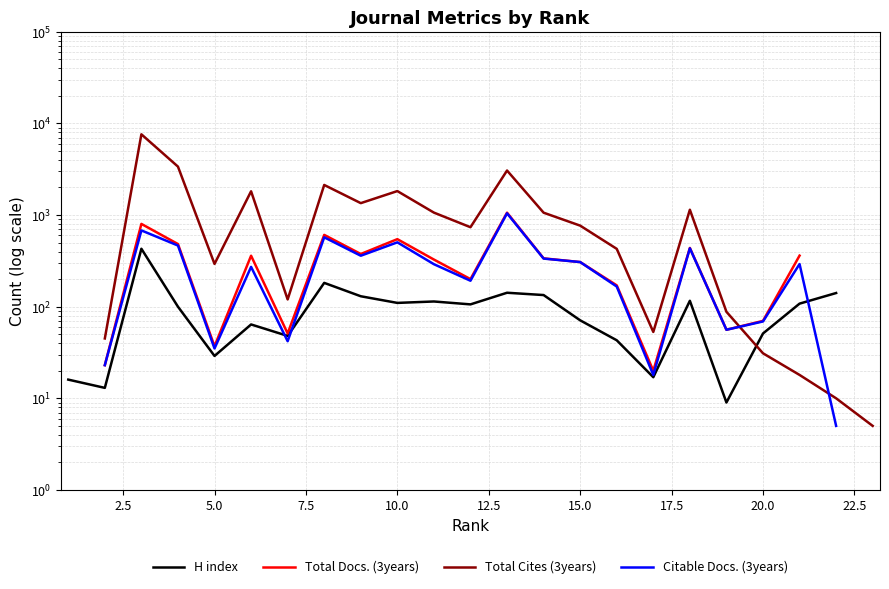

The value of Total Cites (3years) at 20.0 is 44.4. True or false?

False